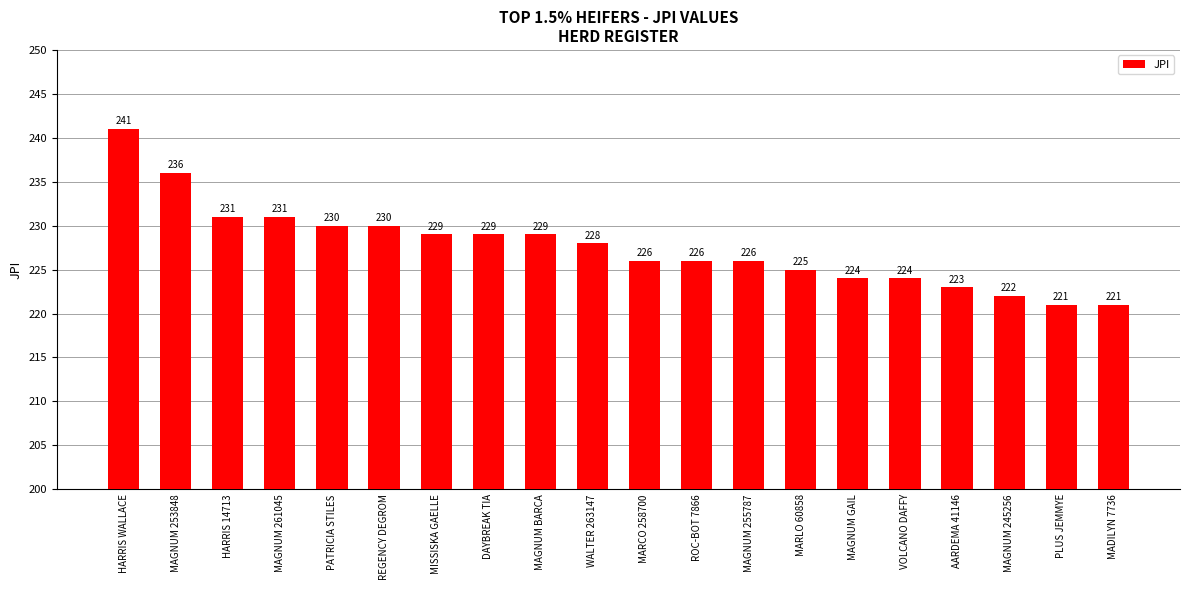

Are the bars horizontal?

No